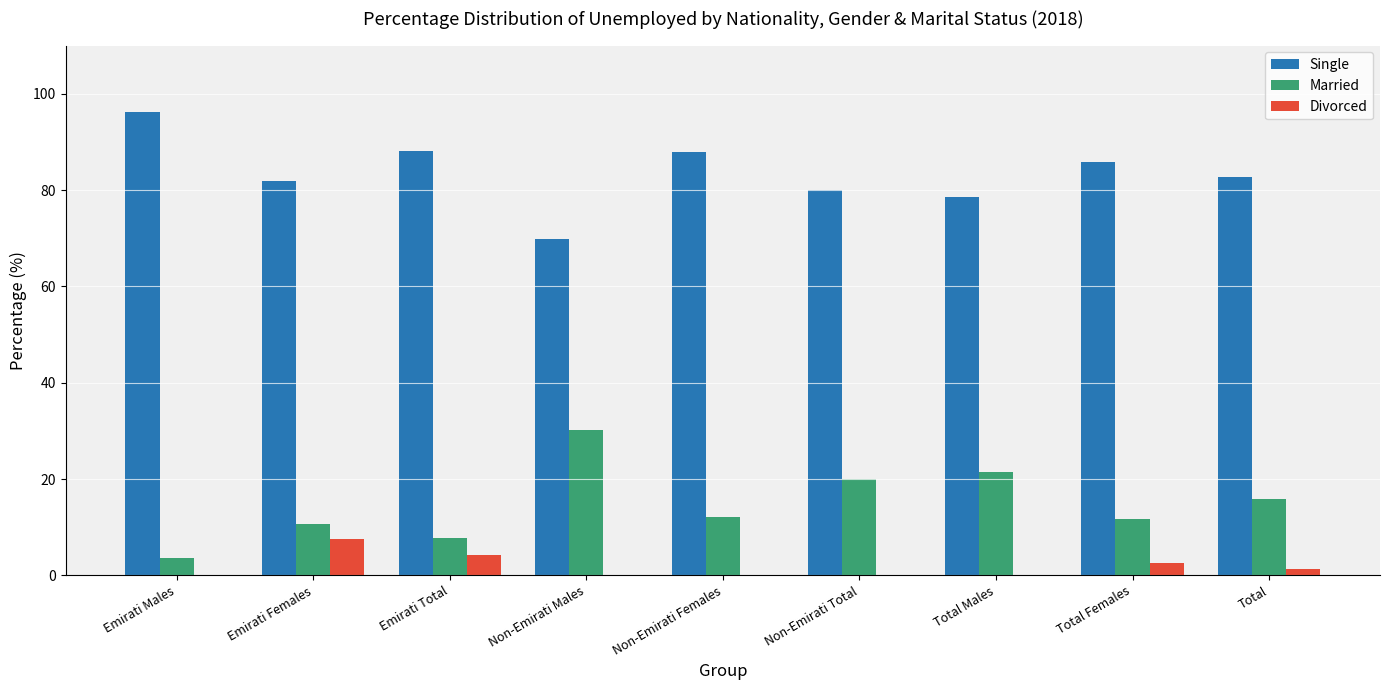

Which series has the largest total across all categories?

Single